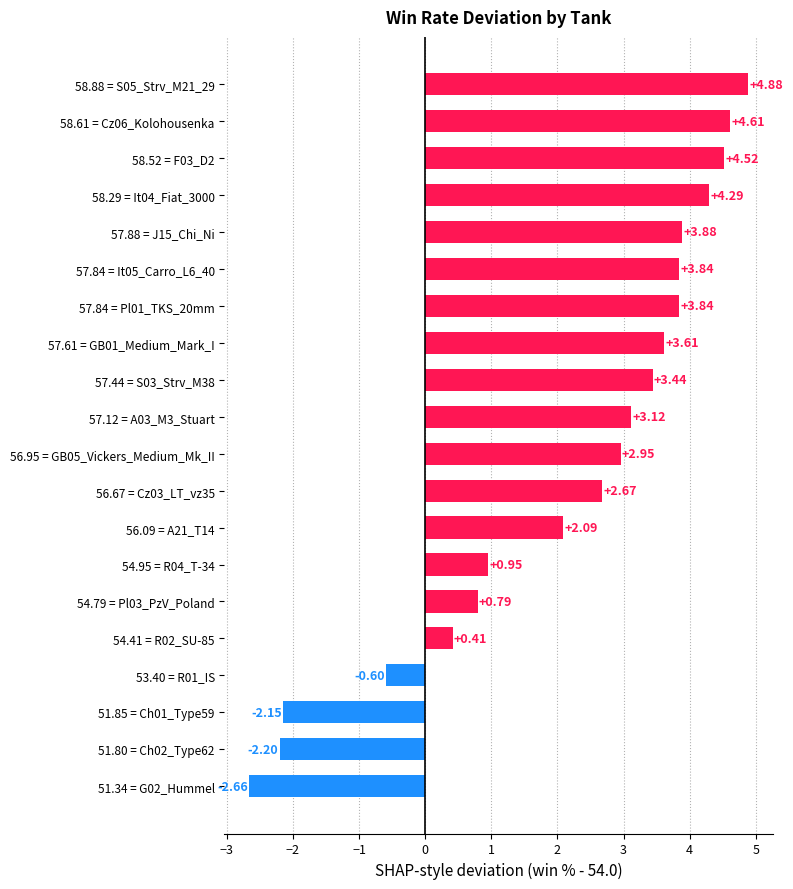

What is the sum of the values at 57.88 = J15_Chi_Ni and 54.79 = Pl03_PzV_Poland?

4.7